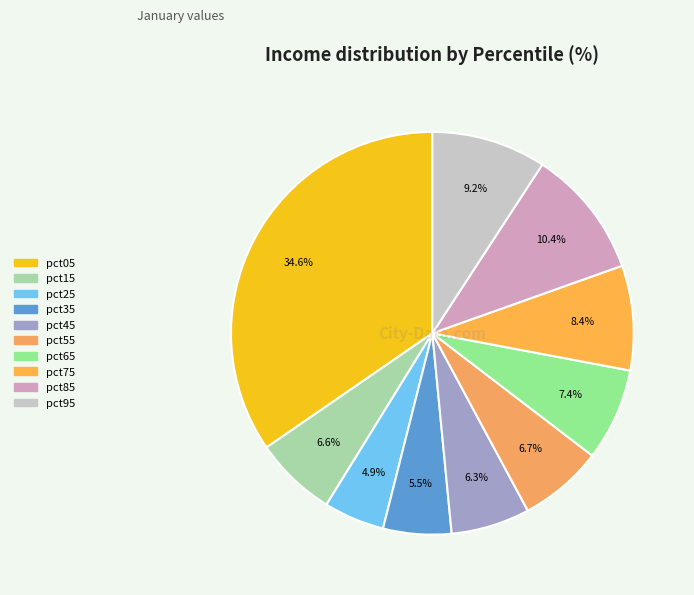

What percentage do pct95 and pct15 together represent?

15.8%